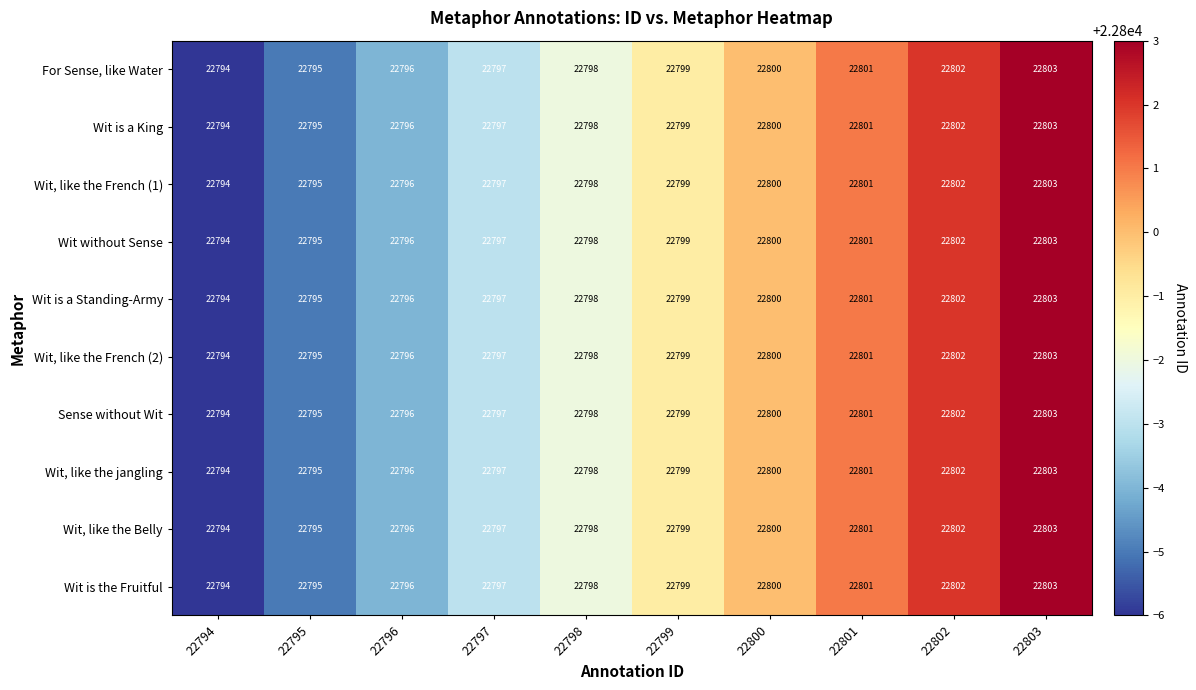

What is the maximum value shown in the chart?

22803